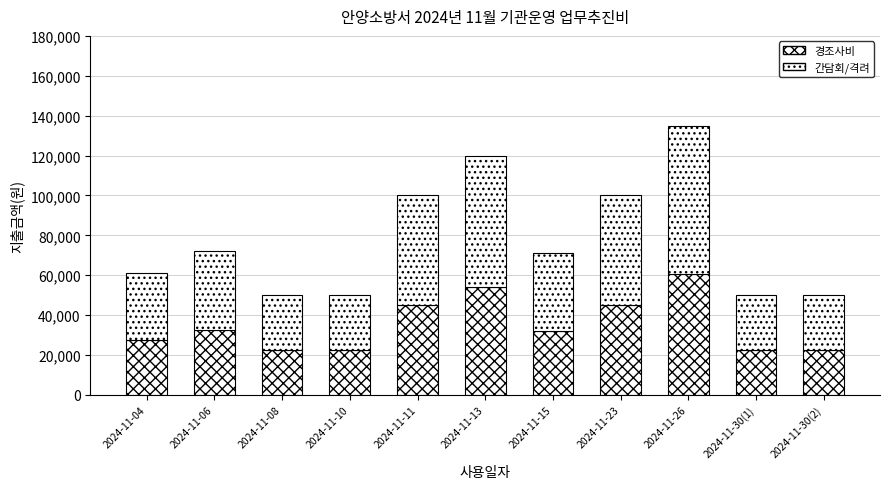

True or false: 경조사비 has a value of 22500 at 2024-11-08.

True